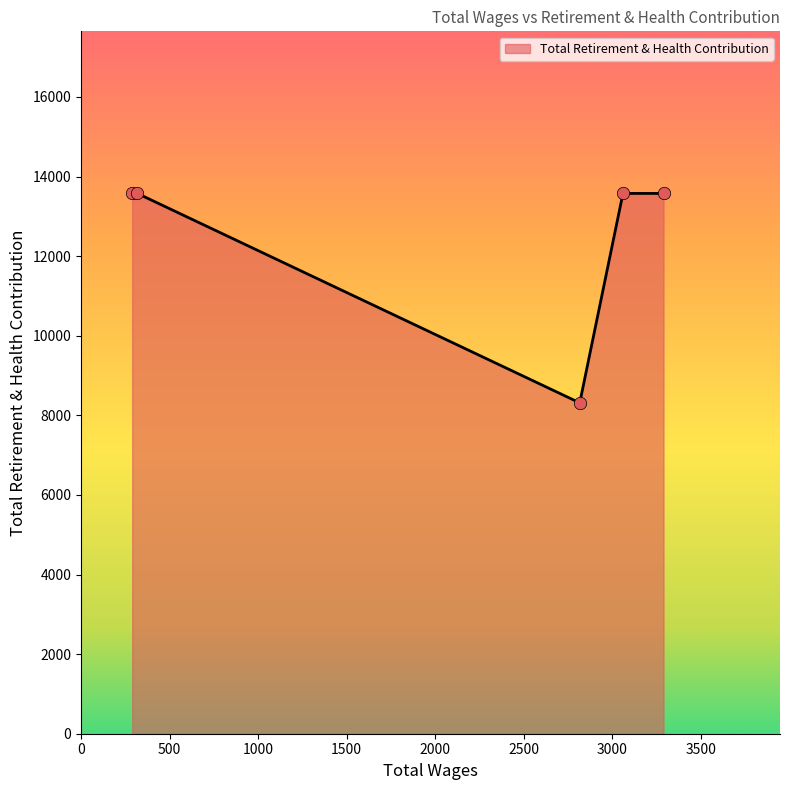

What is the average value?

12523